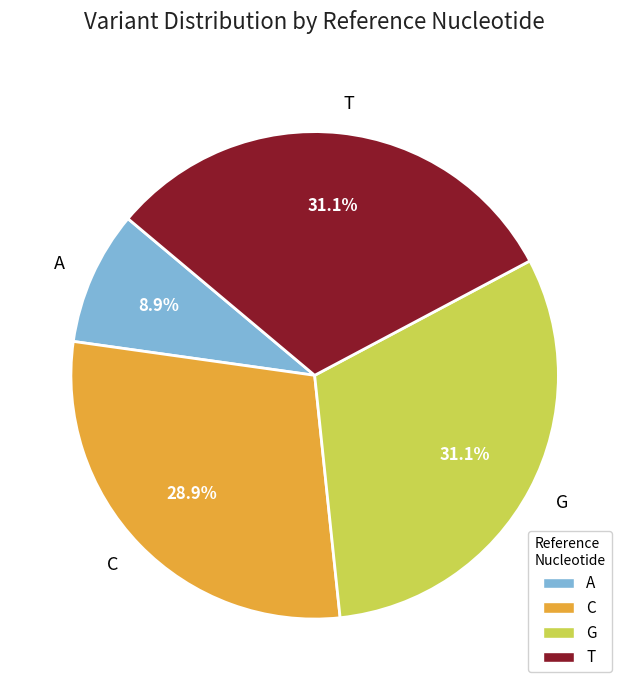

Which has a higher value, G or A?

G